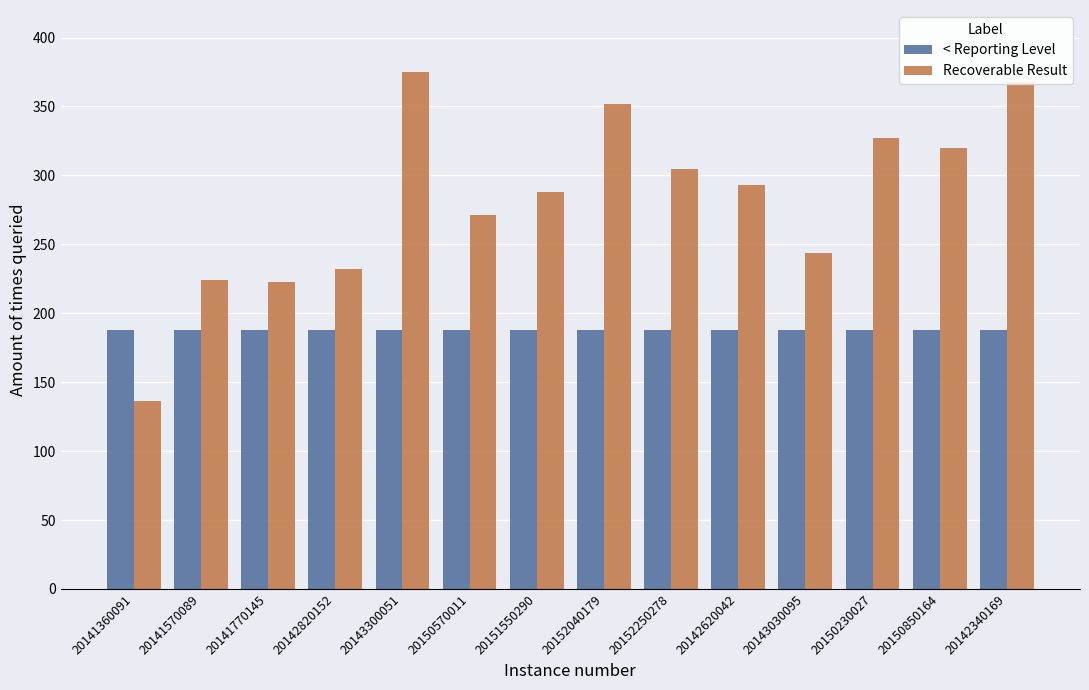

What is the maximum value for < Reporting Level?

188